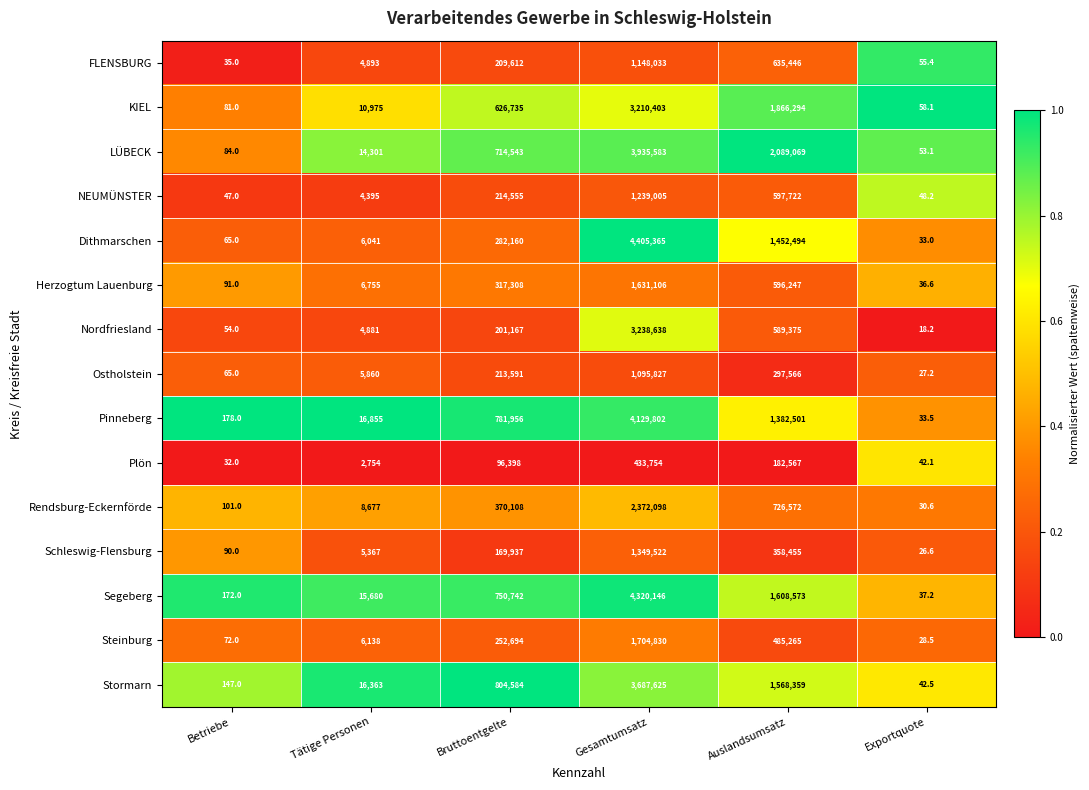

How many series are shown in this chart?

15